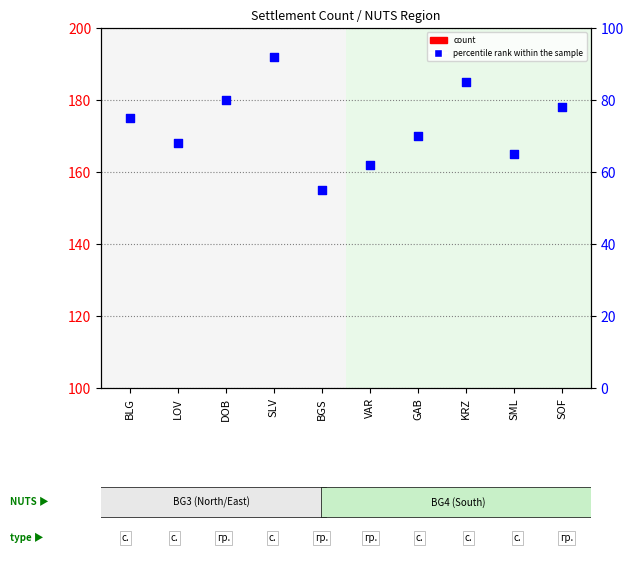

At how many categories does at least one series exceed 83?

2